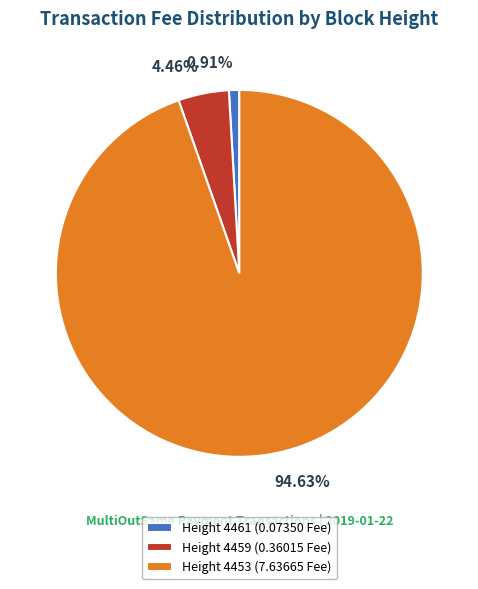

Is there any slice that represents more than half of the pie?

Yes